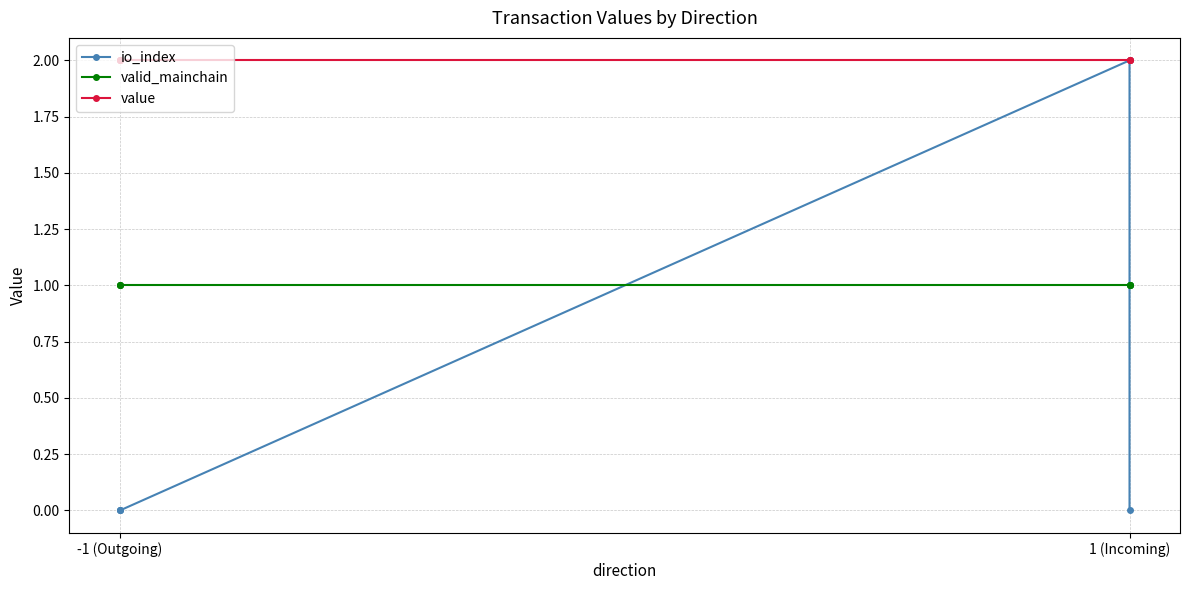

The value of value at -1 (Outgoing) is 0.7. True or false?

False